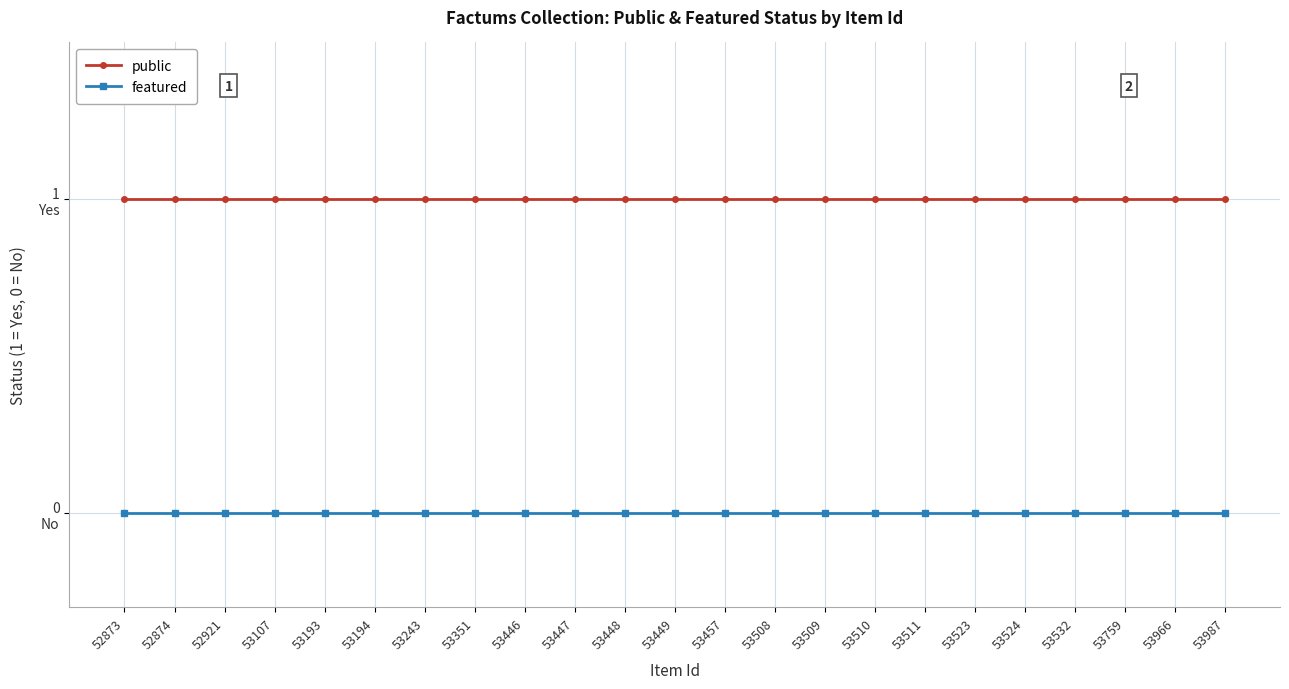

At which category does the chart reach its peak across all series?

52873